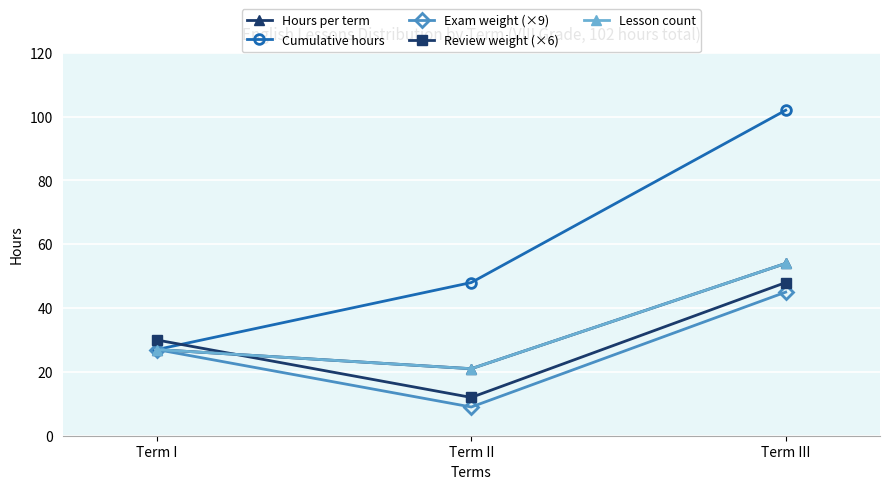

The value of Hours per term at Term I is 7. True or false?

False